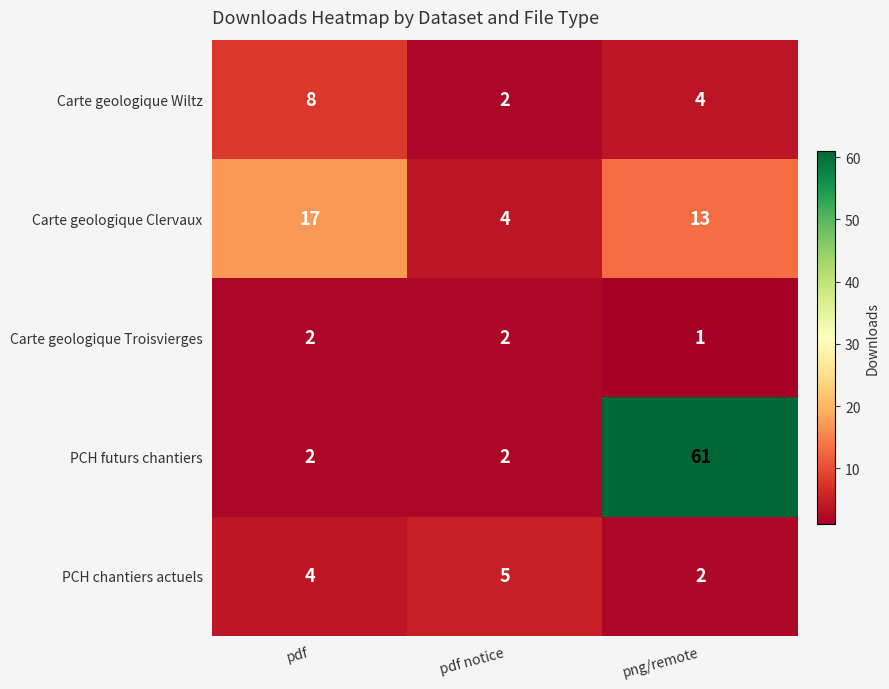

At which category does the chart reach its minimum across all series?

png/remote